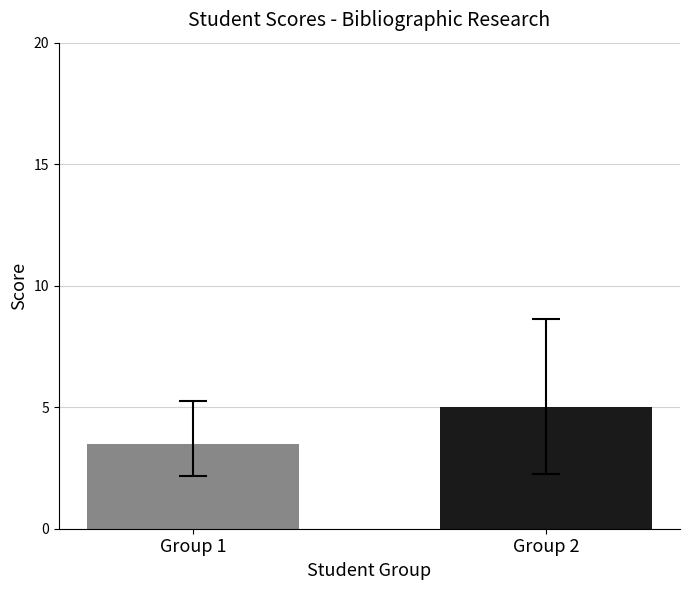

How many categories are shown in the chart?

1